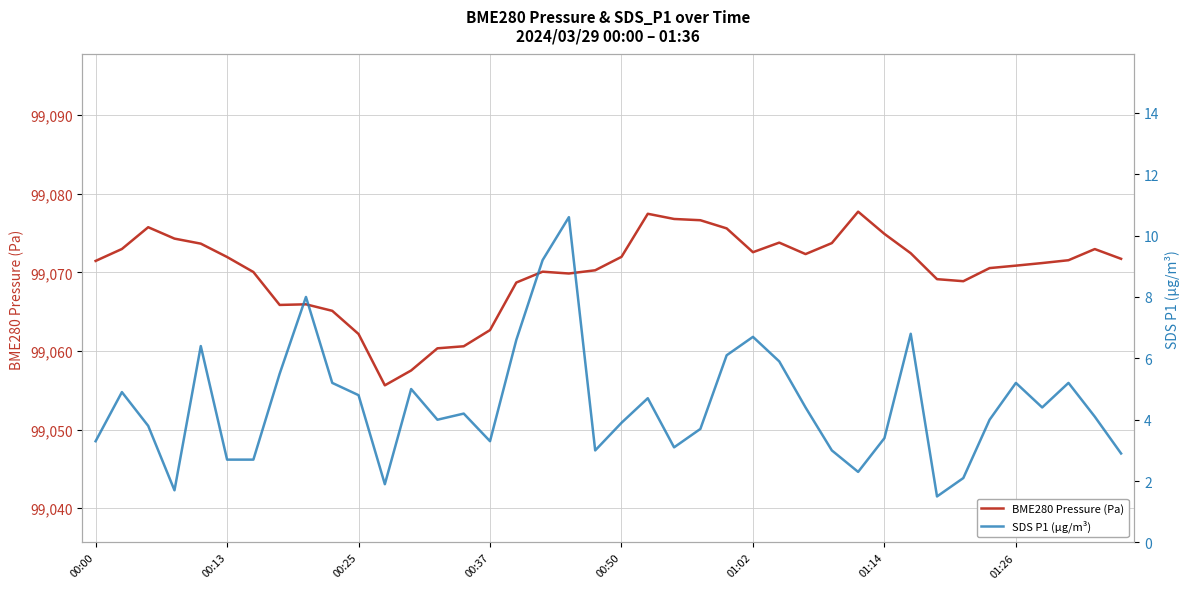

What is the lowest value of the BME280 Pressure (Pa) series?

99055.6